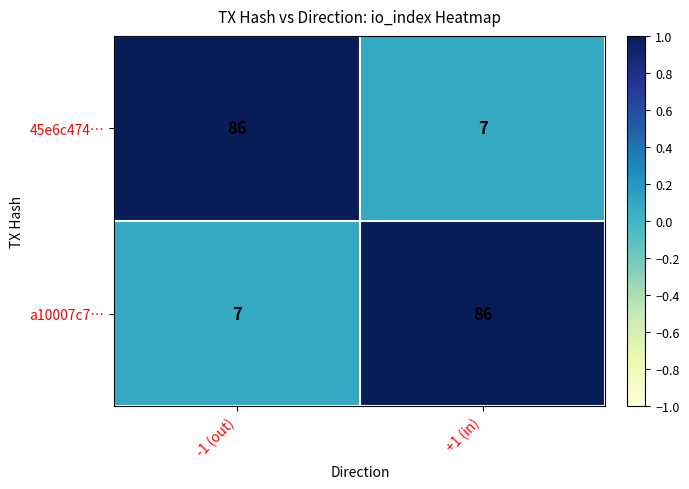

Rank the categories by a10007c7… value from lowest to highest.

-1 (out), +1 (in)